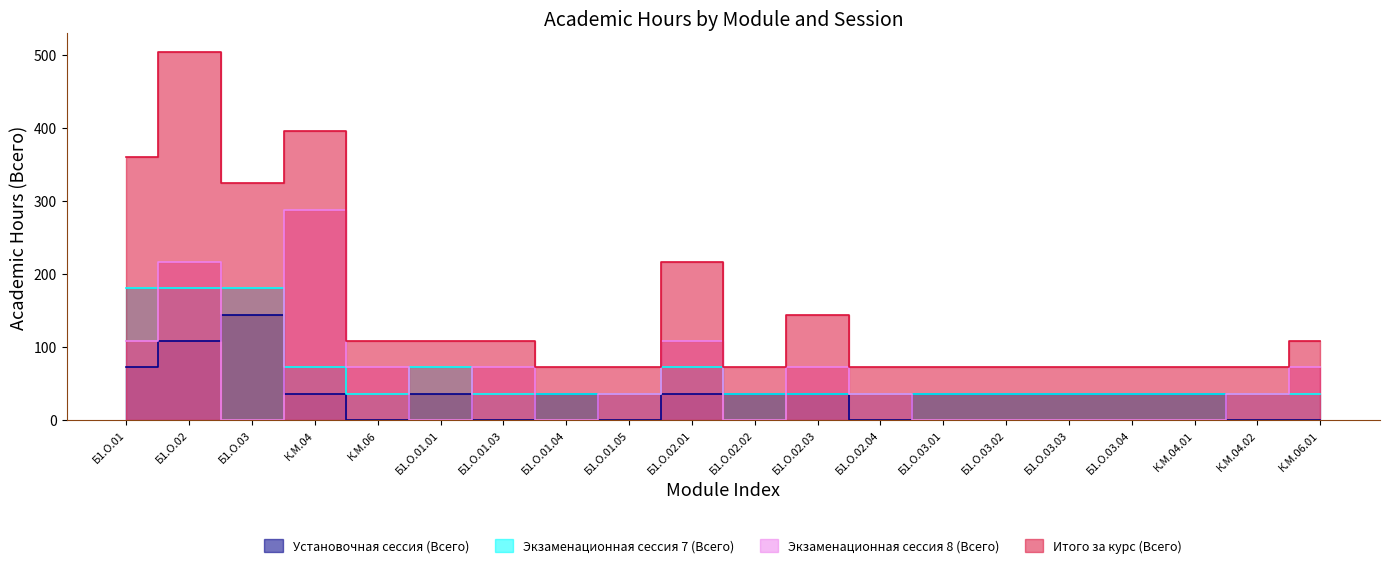

How many lines are shown in the chart?

4